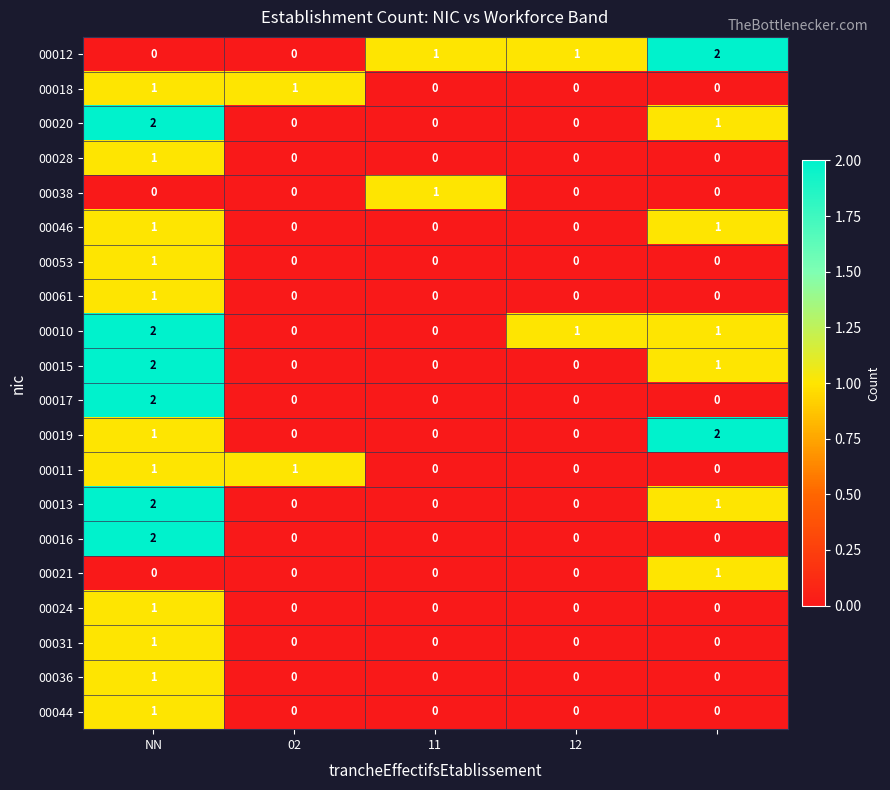

How many 00011 values are between 0 and 1?

5